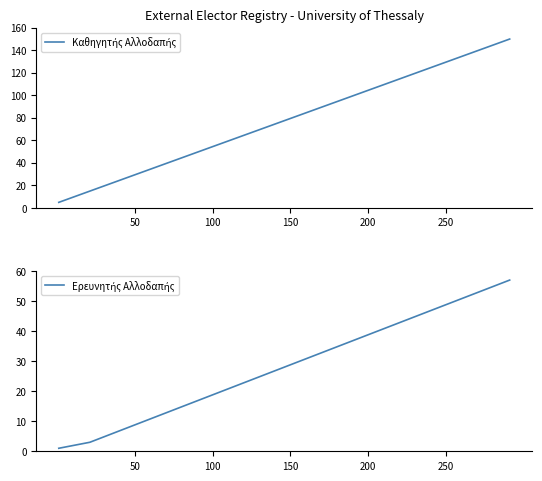

What is the value of the Καθηγητής Αλλοδαπής point at the 17th from the left?

85